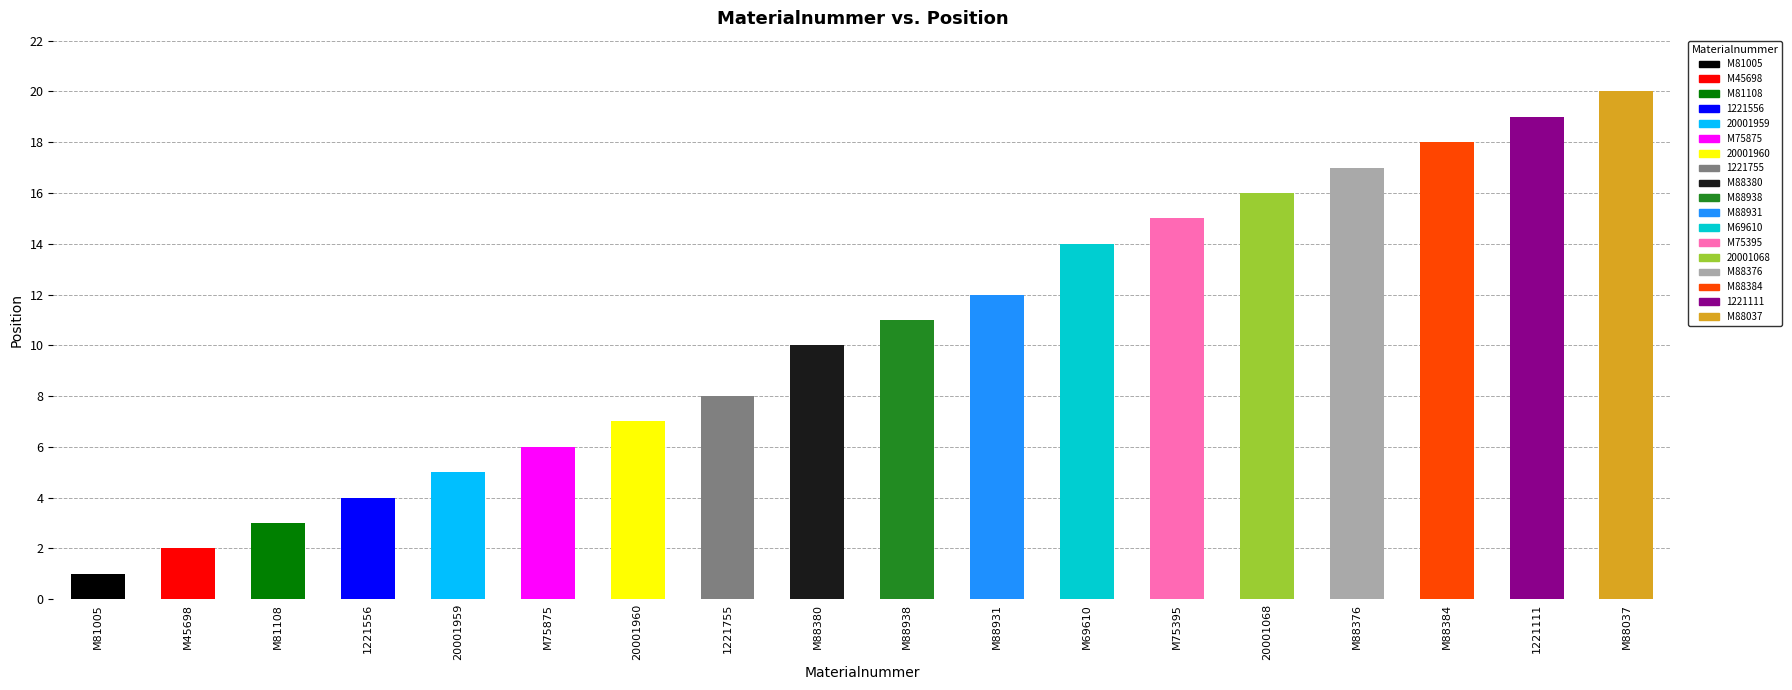

List the labels in order of value, smallest first.

M81005, M45698, M81108, 1221556, 20001959, M75875, 20001960, 1221755, M88380, M88938, M88931, M69610, M75395, 20001068, M88376, M88384, 1221111, M88037